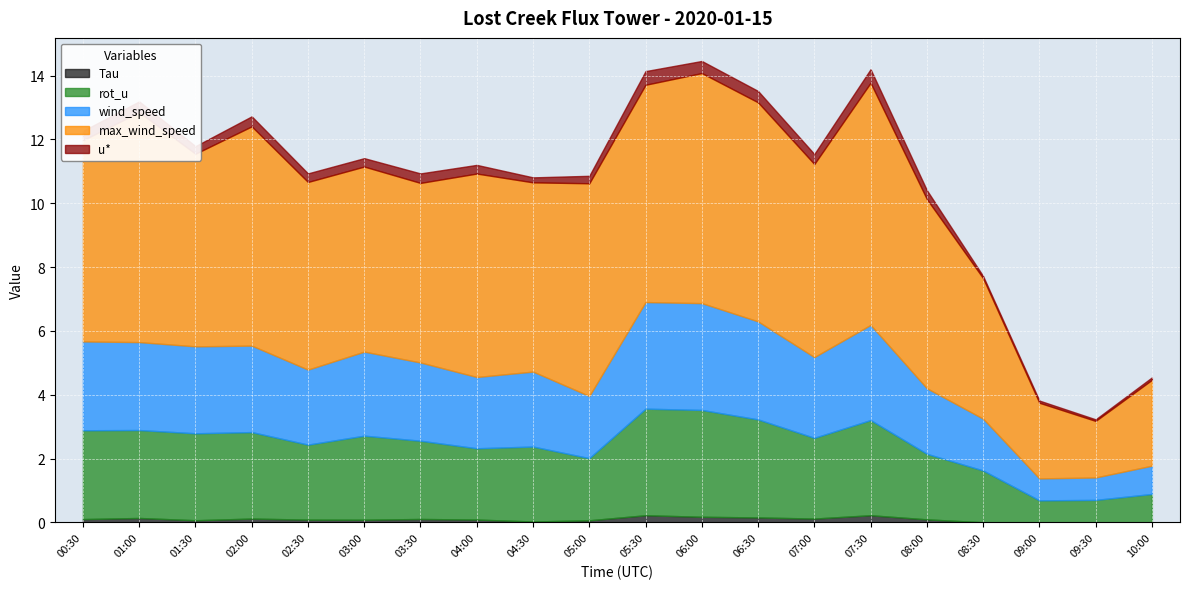

True or false: u* and max_wind_speed intersect in this chart.

False